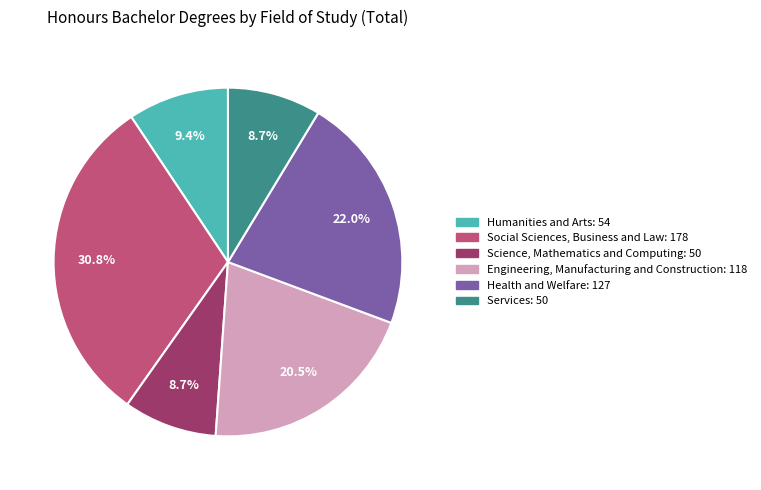

How much of the chart is everything except Science, Mathematics and Computing?

91.3%